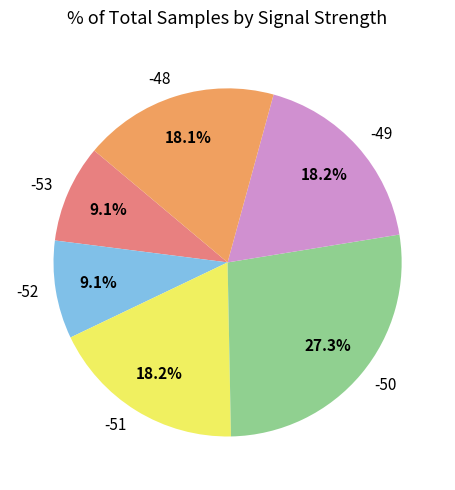

Combined, do -50 and -49 account for over 50%?

No